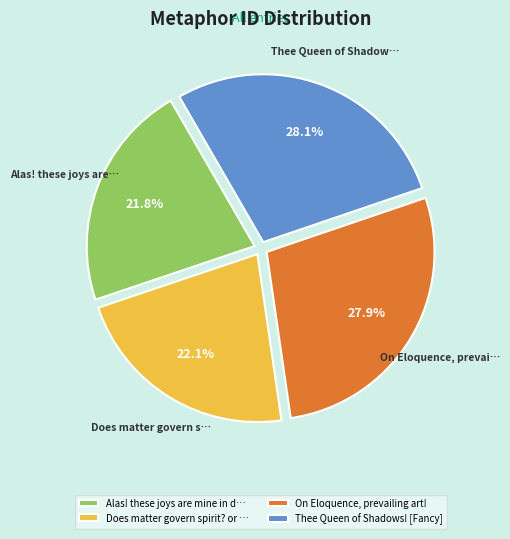

What percentage do Does matter govern spirit? or … and On Eloquence, prevailing art! together represent?

50.1%